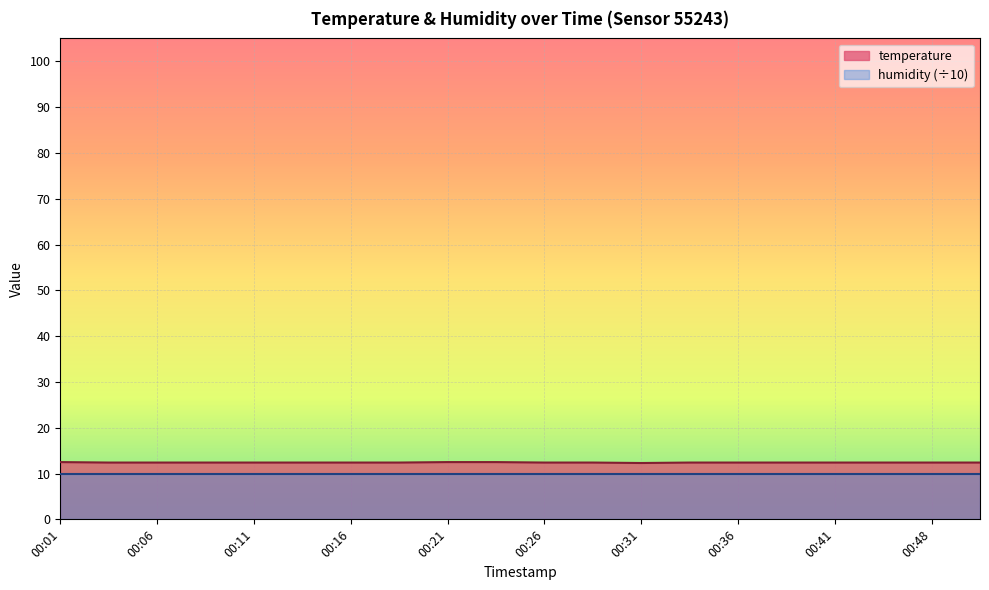

Where is the data nearest to the value 12?

00:31